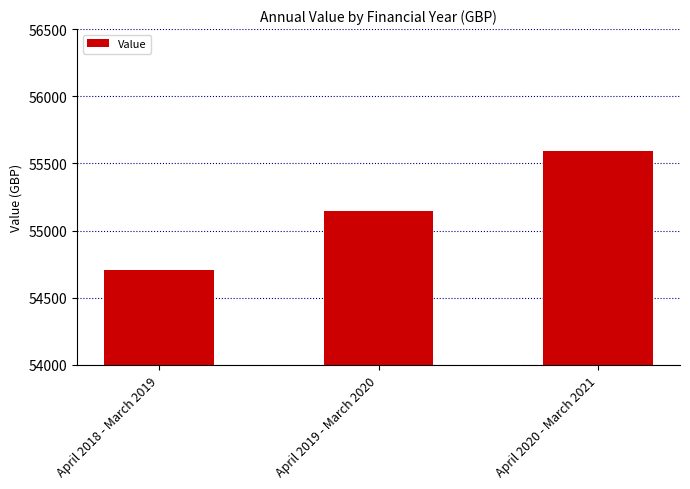

What position from the right is April 2020 - March 2021?

1